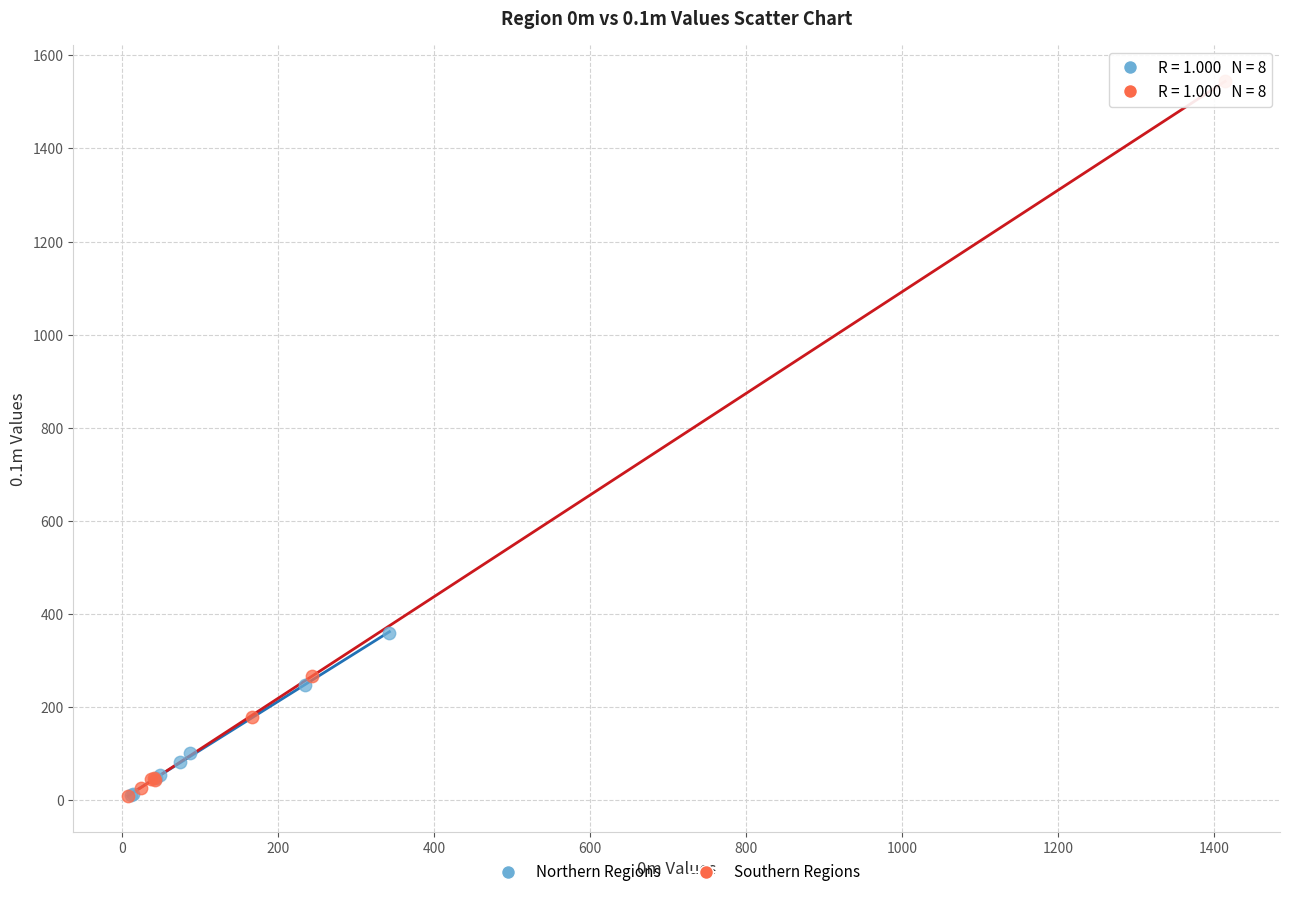

Which series has the largest Y range (max minus min)?

Southern Regions